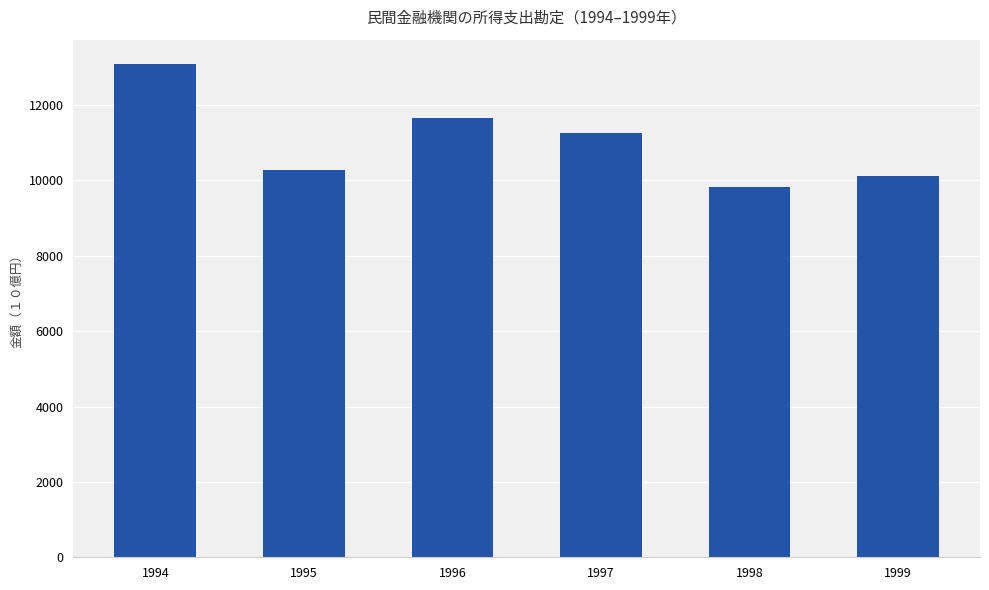

List the labels in order of value, largest first.

1994, 1996, 1997, 1995, 1999, 1998